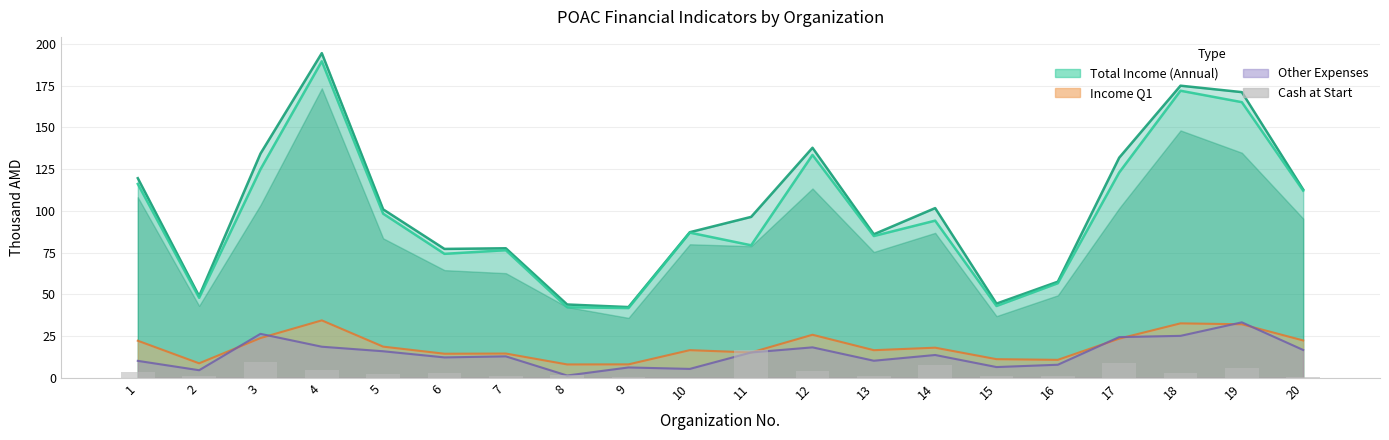

At which label does the data first exceed 2?

1